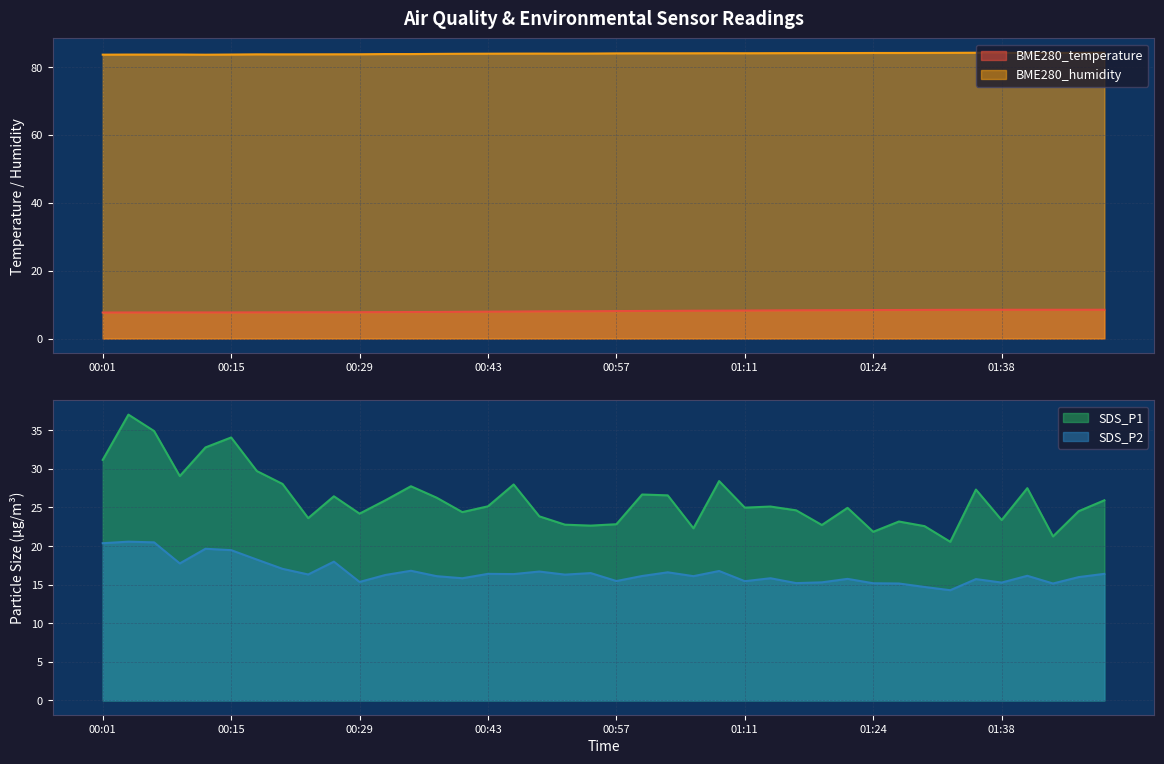

Which series has the largest total across all categories?

BME280_humidity